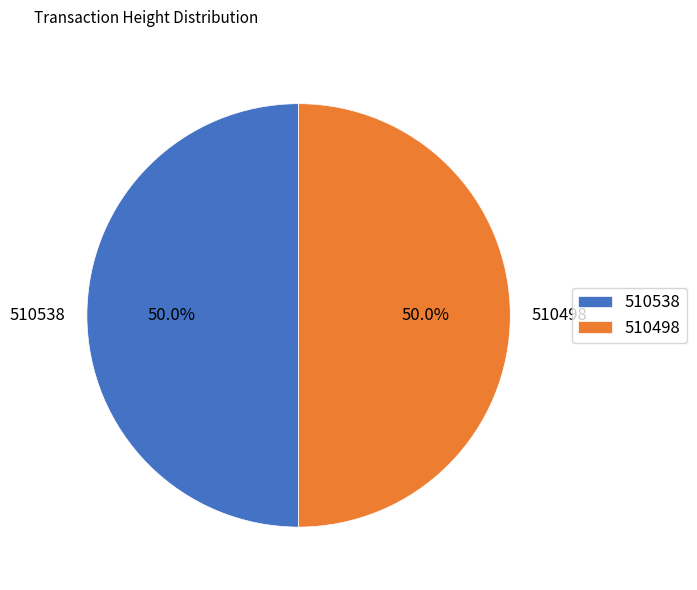

Count the number of slices in the pie.

2